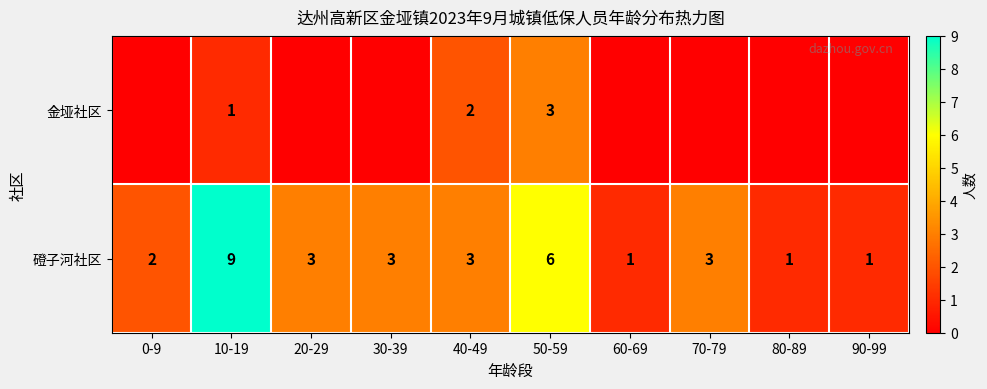

True or false: 磴子河社区 has a value of 5 at 70-79.

False